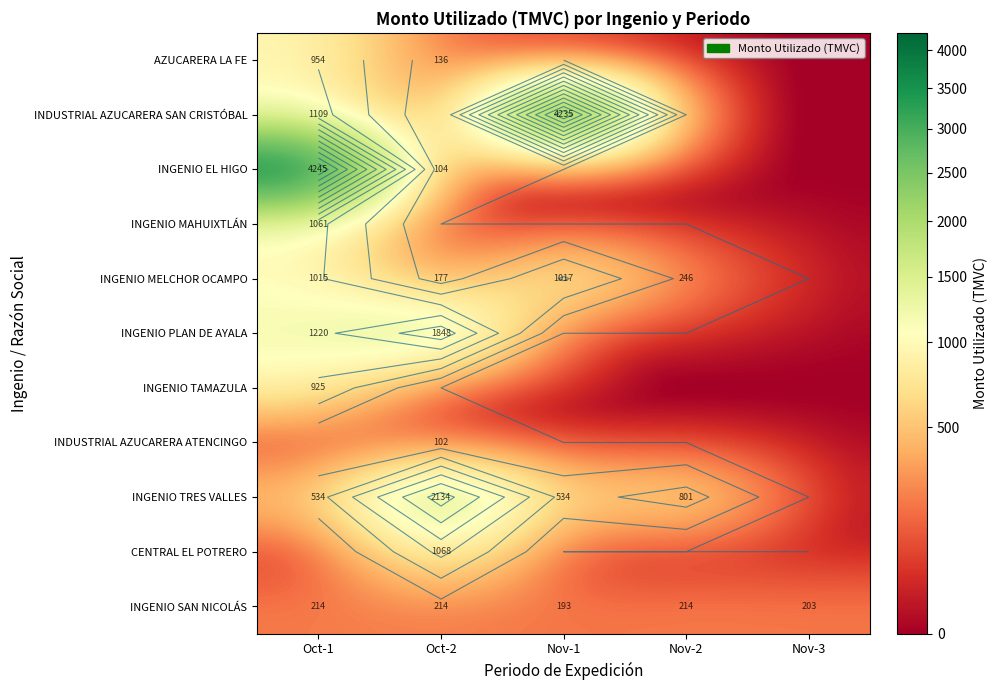

Is the value of INGENIO MAHUIXTLÁN at Nov-2 greater than the value of INGENIO SAN NICOLÁS at Nov-2?

No